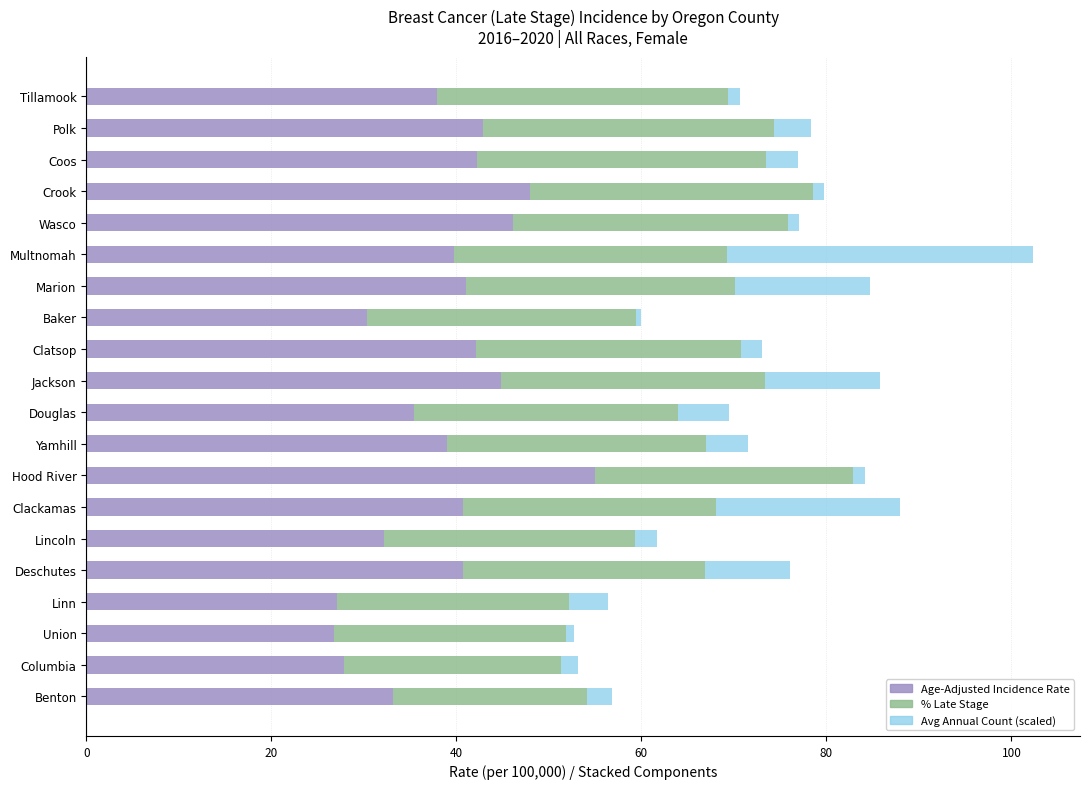

What is the total value across all series at Deschutes?

76.0